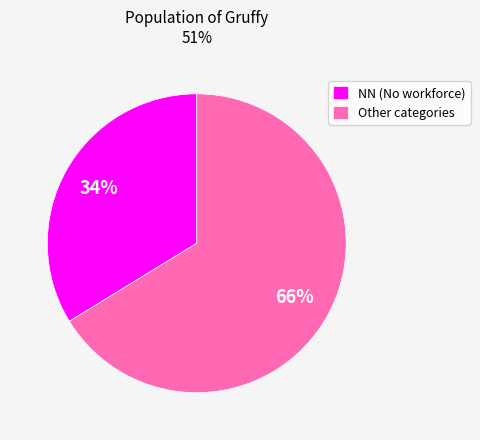

Rank the categories by value from highest to lowest.

Other categories, NN (No workforce)